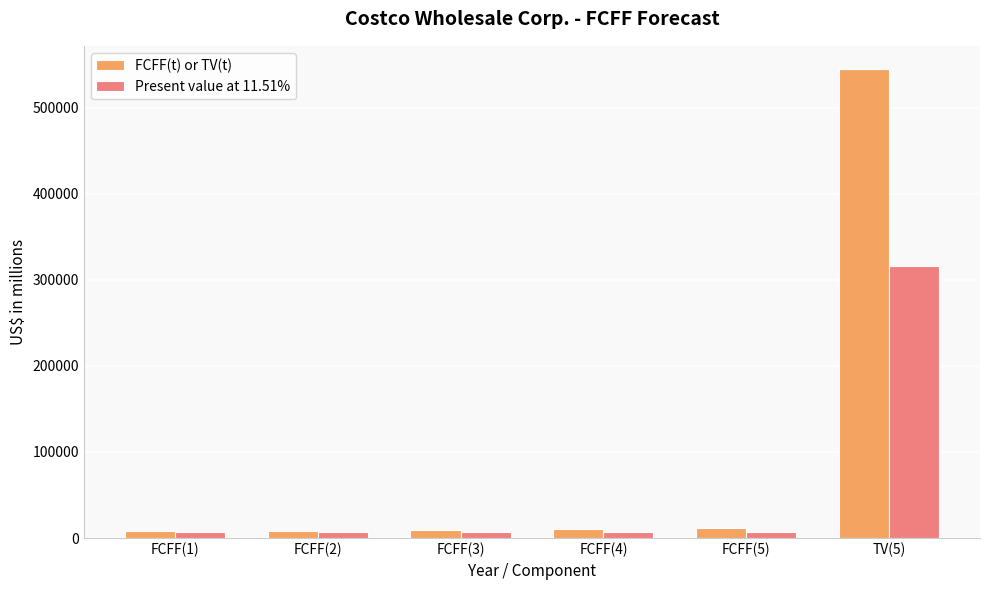

The value of FCFF(t) or TV(t) at TV(5) is 753361. True or false?

False